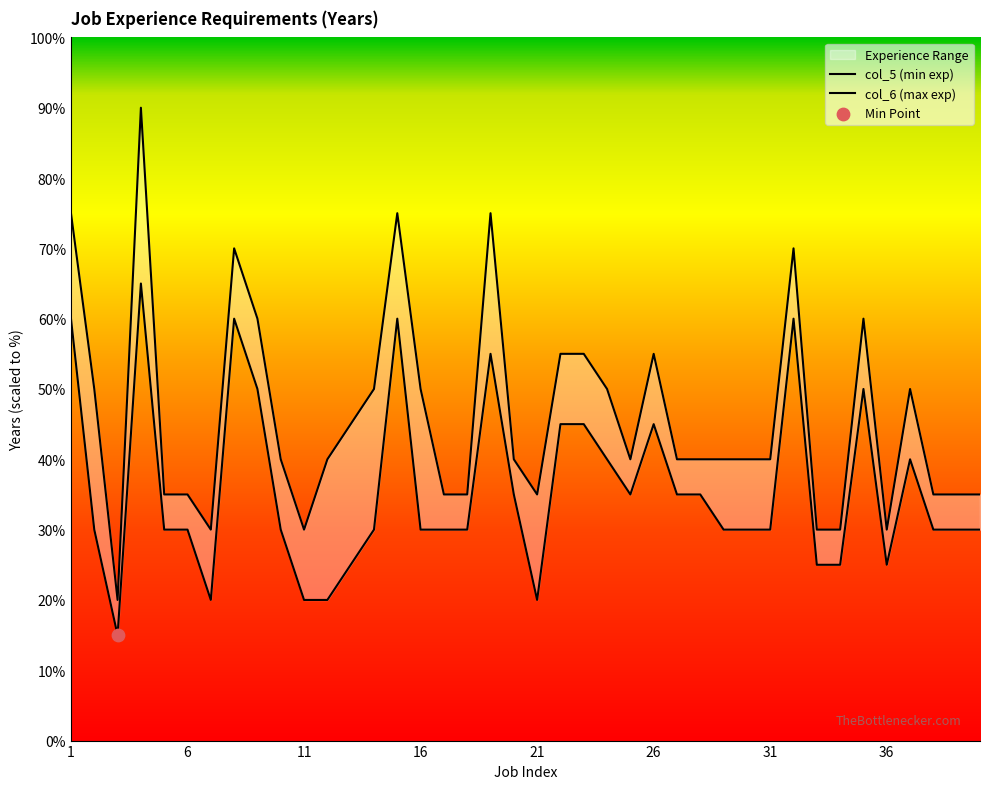

Is the value of col_6 (max exp) at 13 greater than the value of col_5 (min exp) at 29?

Yes